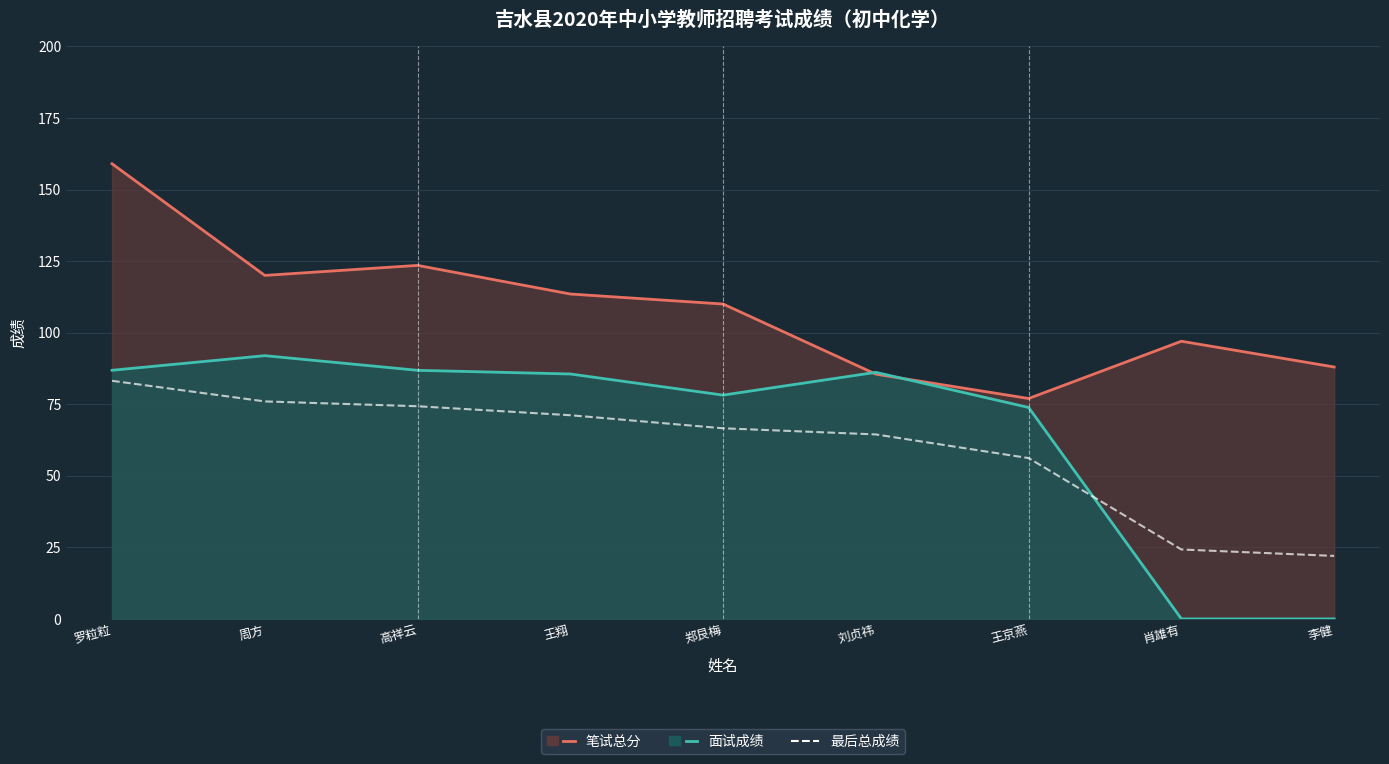

At which label is the value closest to 52?

王京燕